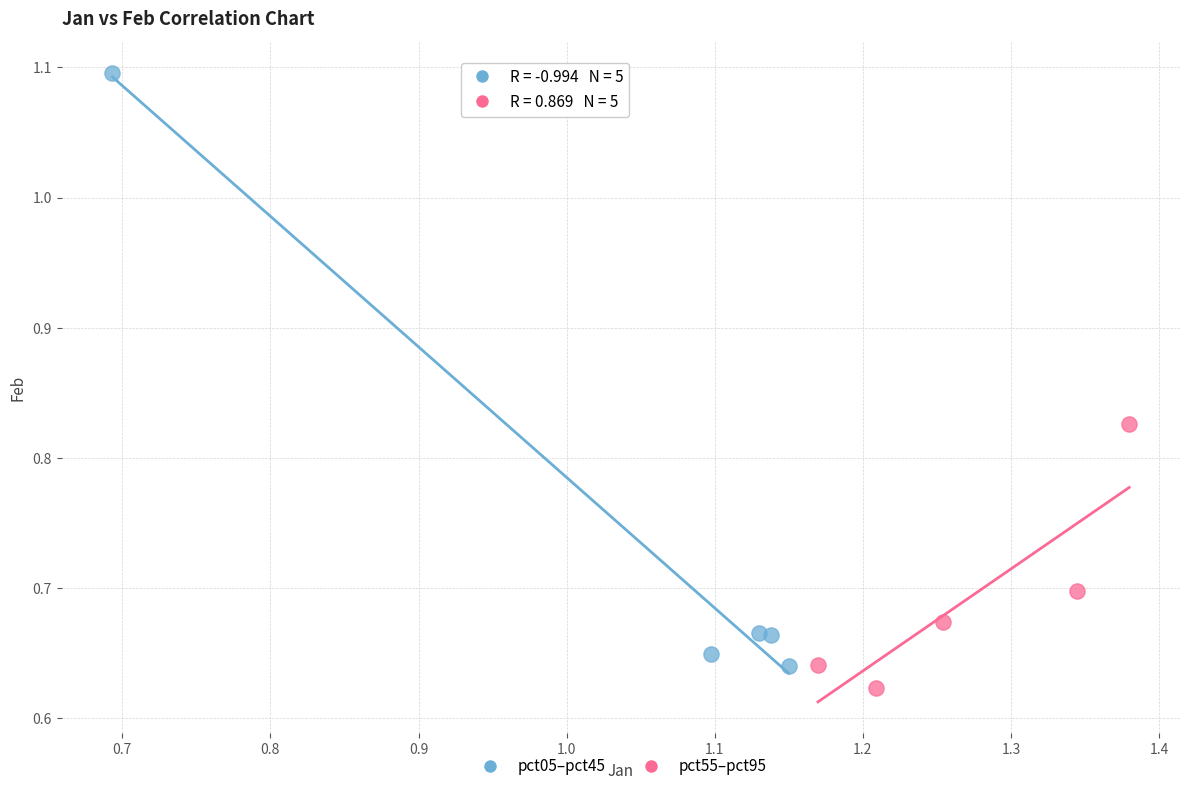

Which series reaches the maximum Y coordinate?

pct05–pct45